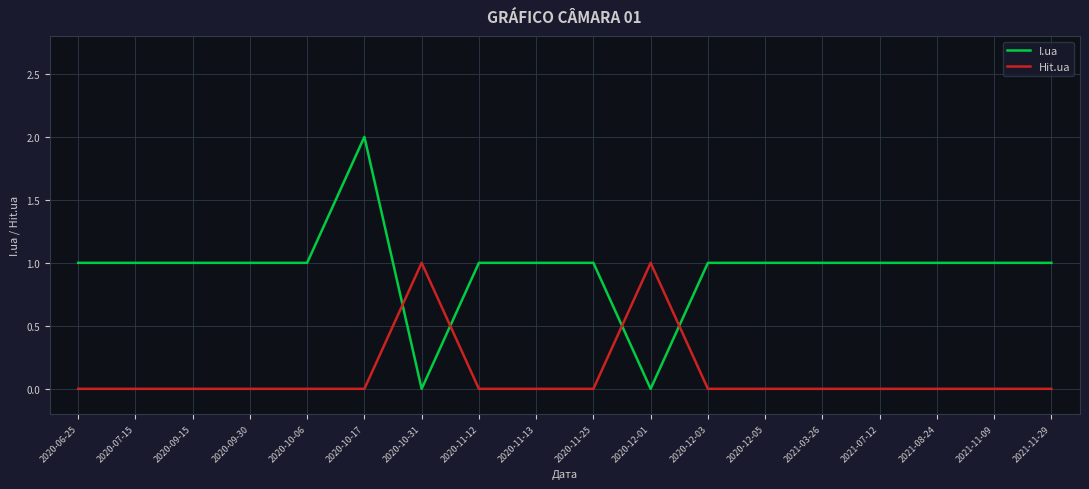

Which series has the widest spread of values?

I.ua